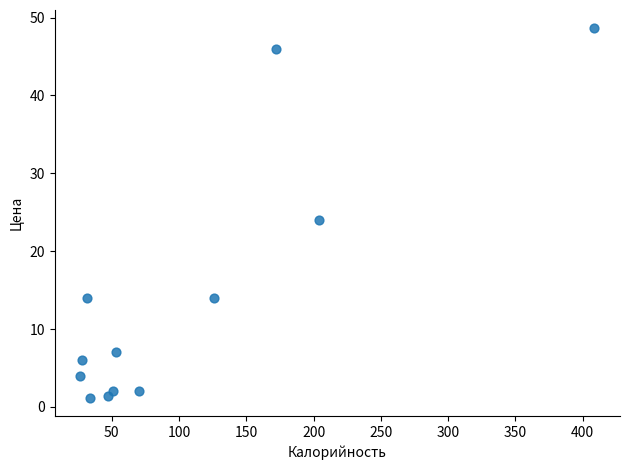

What is the range of Y values (max minus min)?

47.4